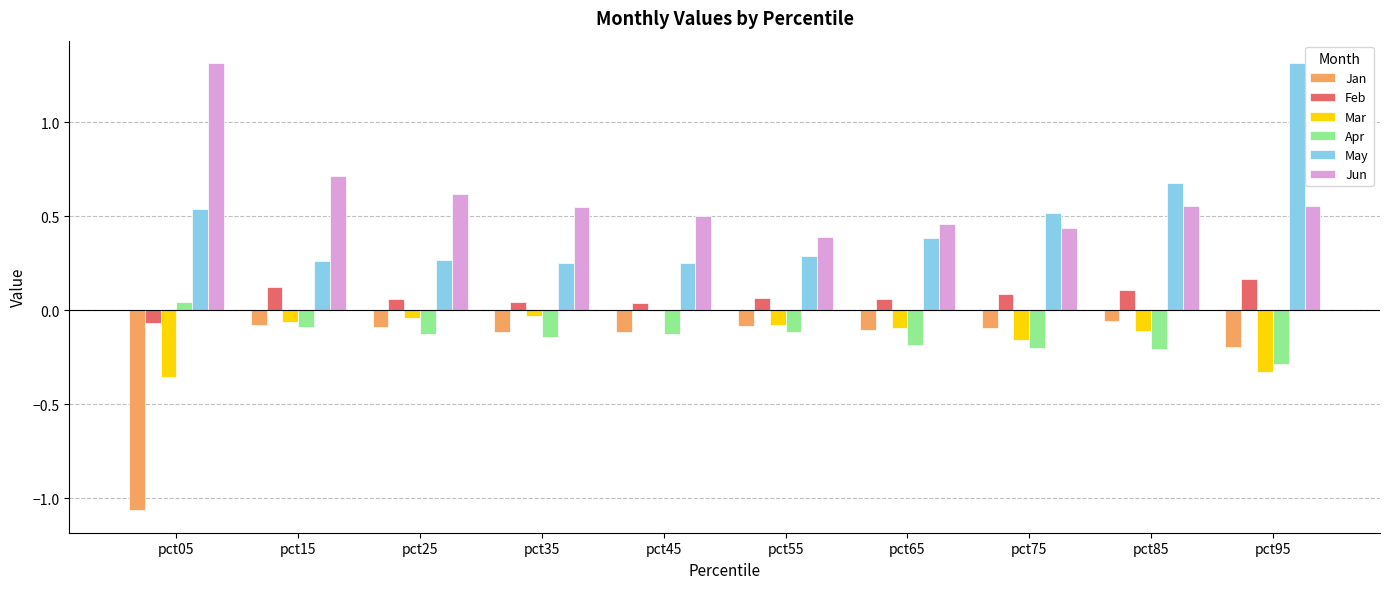

The value of Jun at pct15 is 1.3. True or false?

False